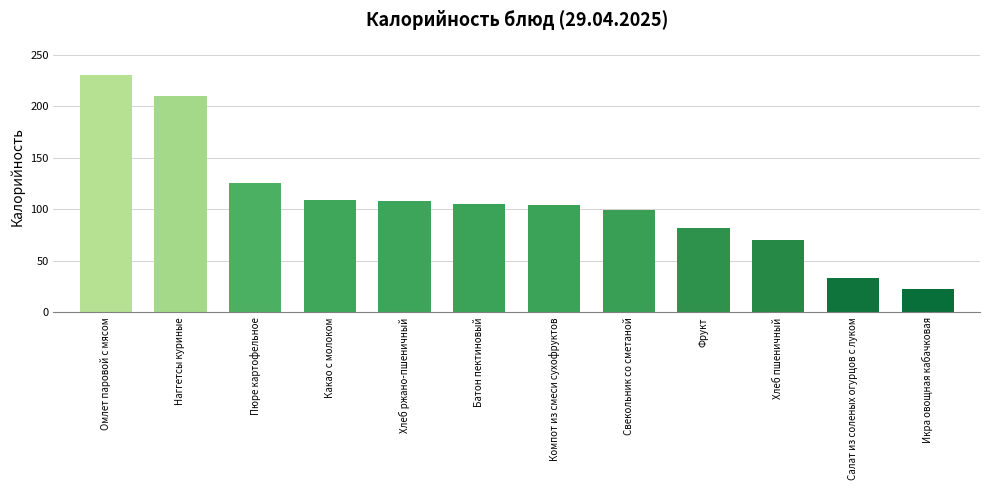

What is the change in value from Пюре картофельное to Хлеб ржано-пшеничный?

-18